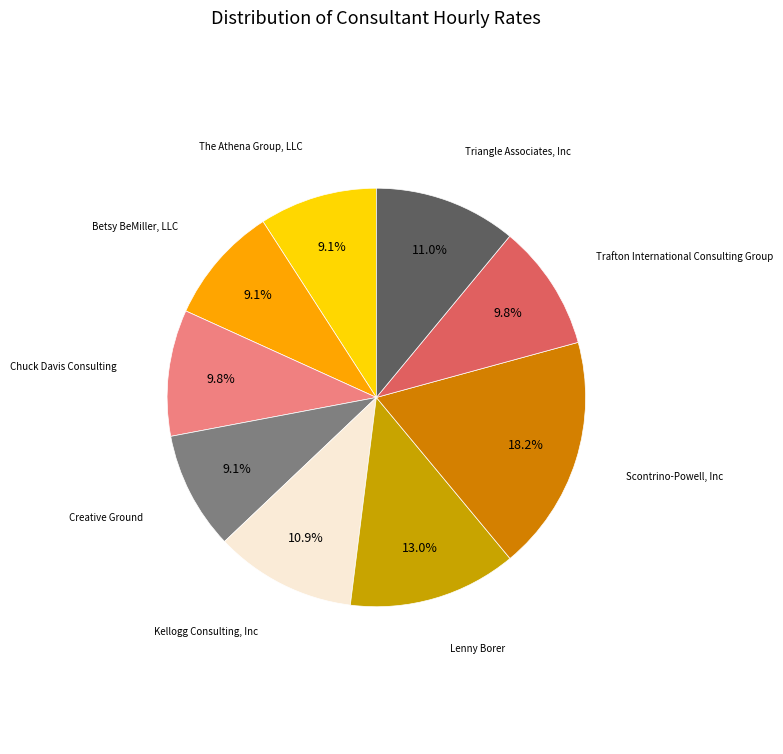

To the nearest percent, what percentage of the pie is The Athena Group, LLC?

9%